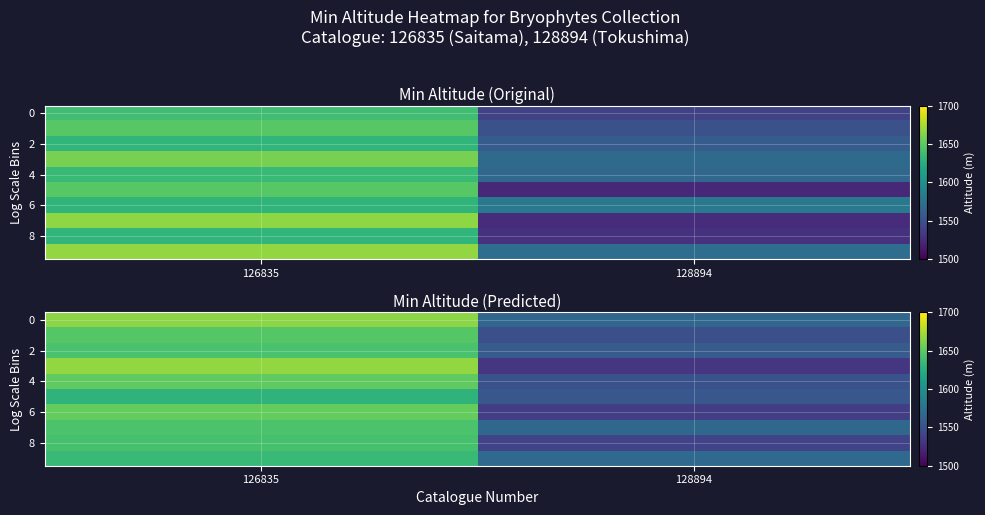

The row_4 series shows 2363.3 at 128894. True or false?

False